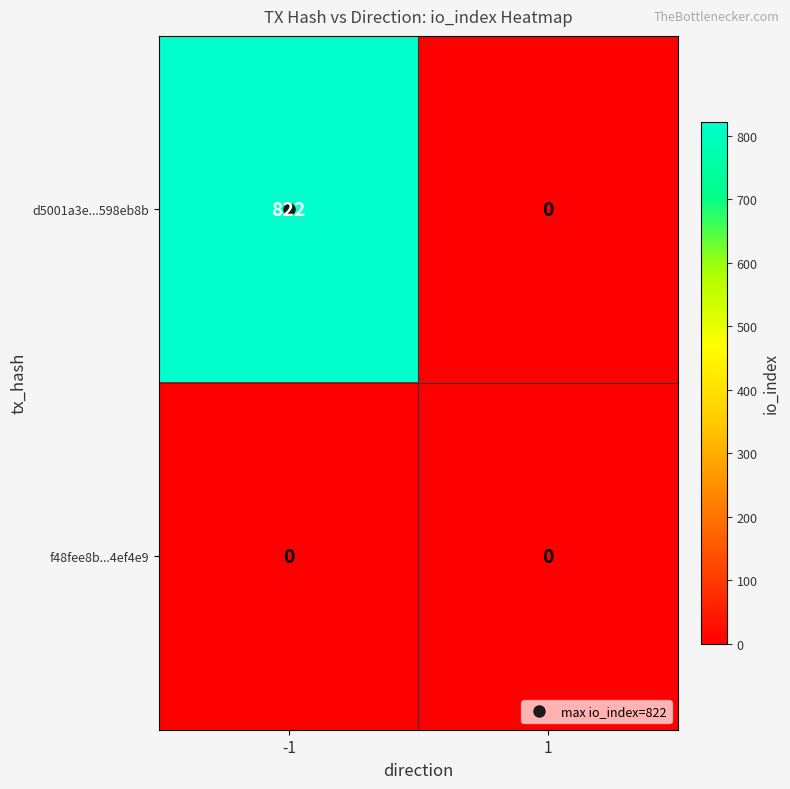

What is the difference between the maximum and minimum values in the d5001a3e...598eb8b series?

822